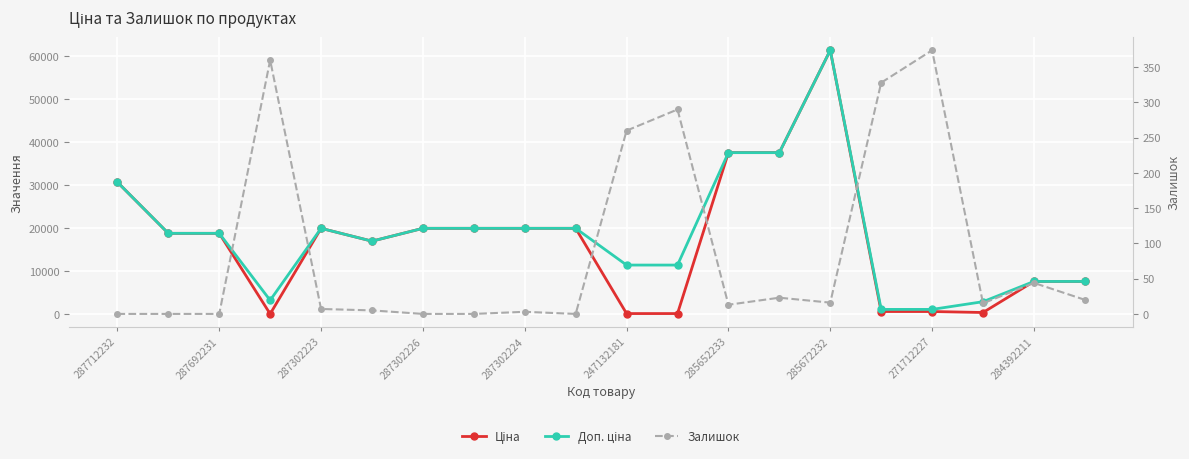

What is the maximum value shown in the chart?

61434.3